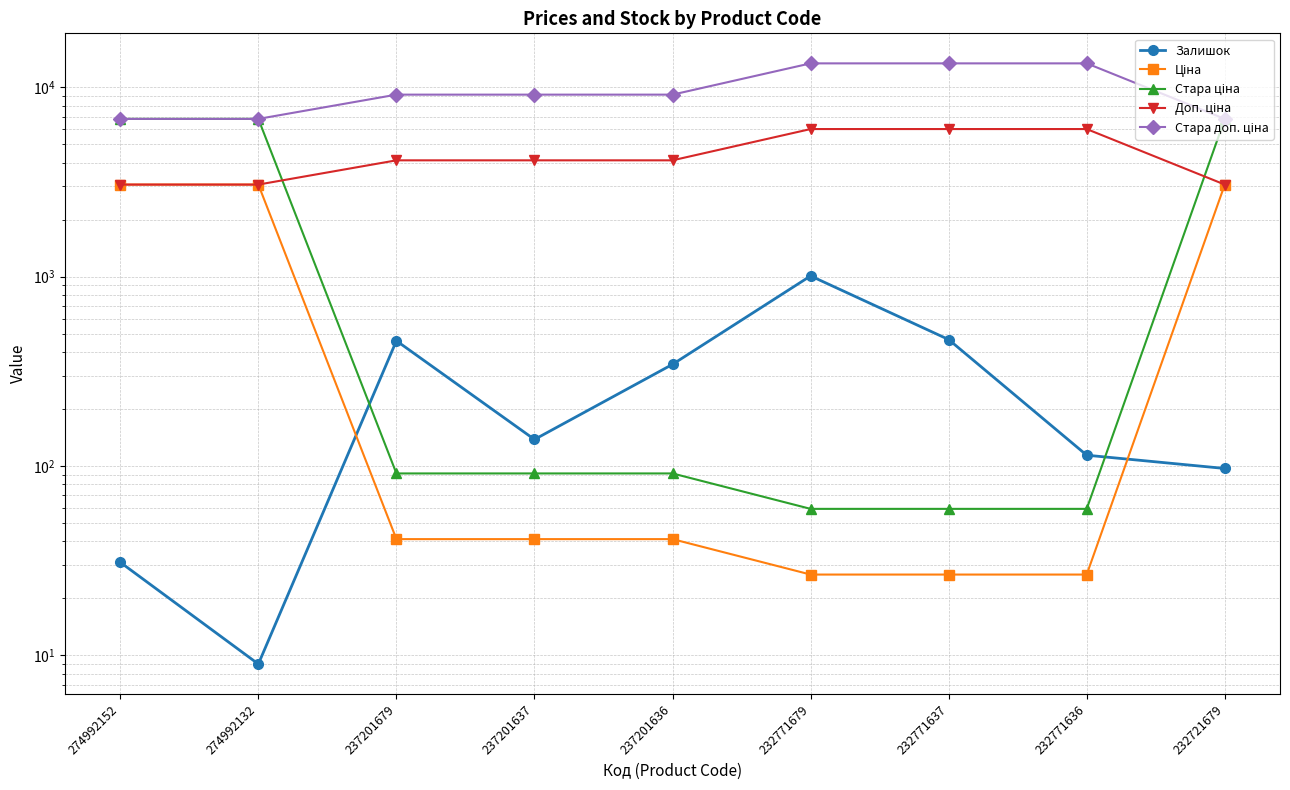

True or false: Ціна has a value of 63.7 at 237201636.

False